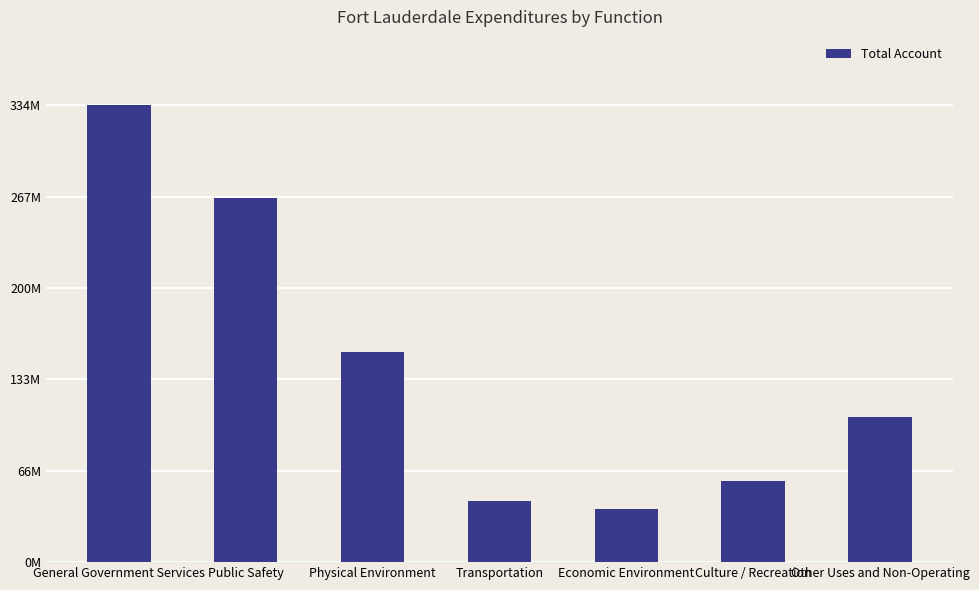

True or false: the data shows 24692285 at Economic Environment.

False